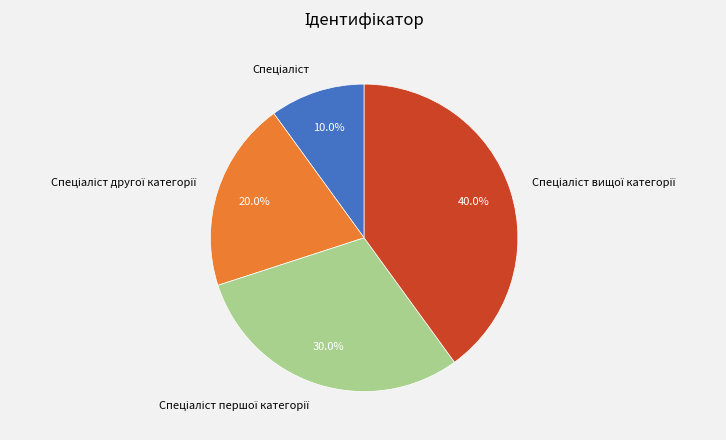

Does any single category account for the majority?

No